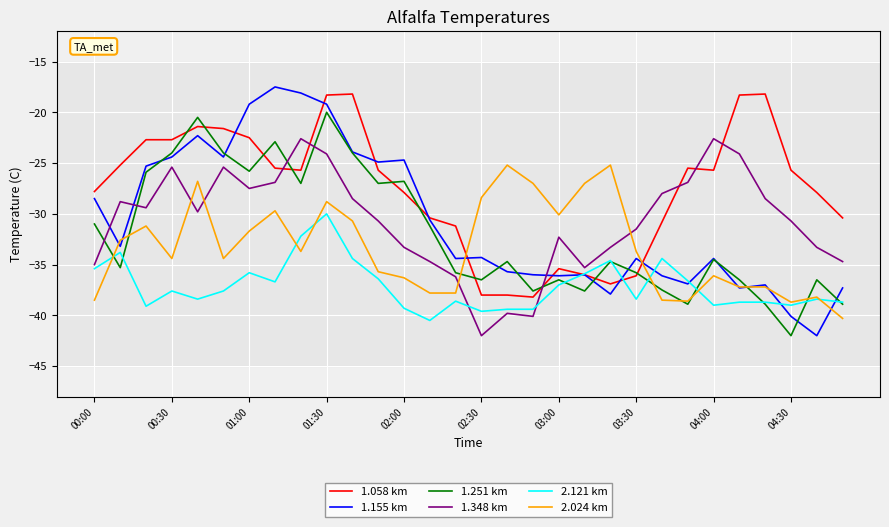

True or false: 1.155 km and 1.348 km intersect in this chart.

True